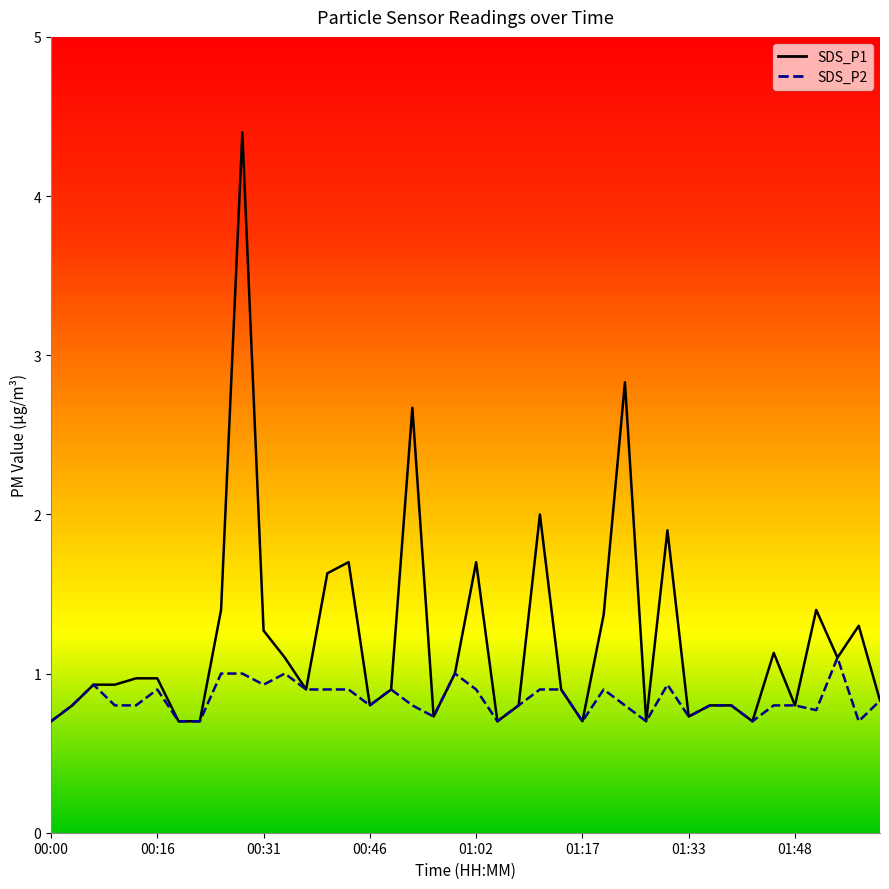

Reading left to right, what are all the values shown in this chart?

SDS_P1: 0.7	0.8	0.9	0.9	1.0	1.0	0.7	0.7	1.4	4.4	1.3	1.1	0.9	1.6	1.7	0.8	0.9	2.7	0.7	1.0	1.7	0.7	0.8	2.0	0.9	0.7	1.4	2.8	0.7	1.9	0.7	0.8	0.8	0.7	1.1	0.8	1.4	1.1	1.3	0.8
SDS_P2: 0.7	0.8	0.9	0.8	0.8	0.9	0.7	0.7	1.0	1.0	0.9	1.0	0.9	0.9	0.9	0.8	0.9	0.8	0.7	1.0	0.9	0.7	0.8	0.9	0.9	0.7	0.9	0.8	0.7	0.9	0.7	0.8	0.8	0.7	0.8	0.8	0.8	1.1	0.7	0.8